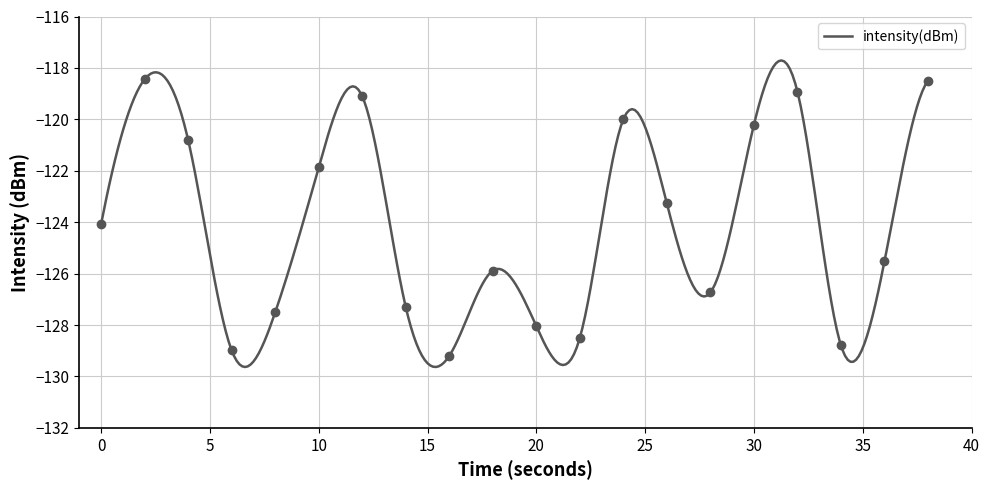

Reading left to right, extract all data points from this chart.

-124.1	-118.4	-120.8	-129.0	-127.5	-121.9	-119.1	-127.3	-129.2	-125.9	-128.0	-128.5	-120.0	-123.3	-126.7	-120.2	-118.9	-128.8	-125.5	-118.5